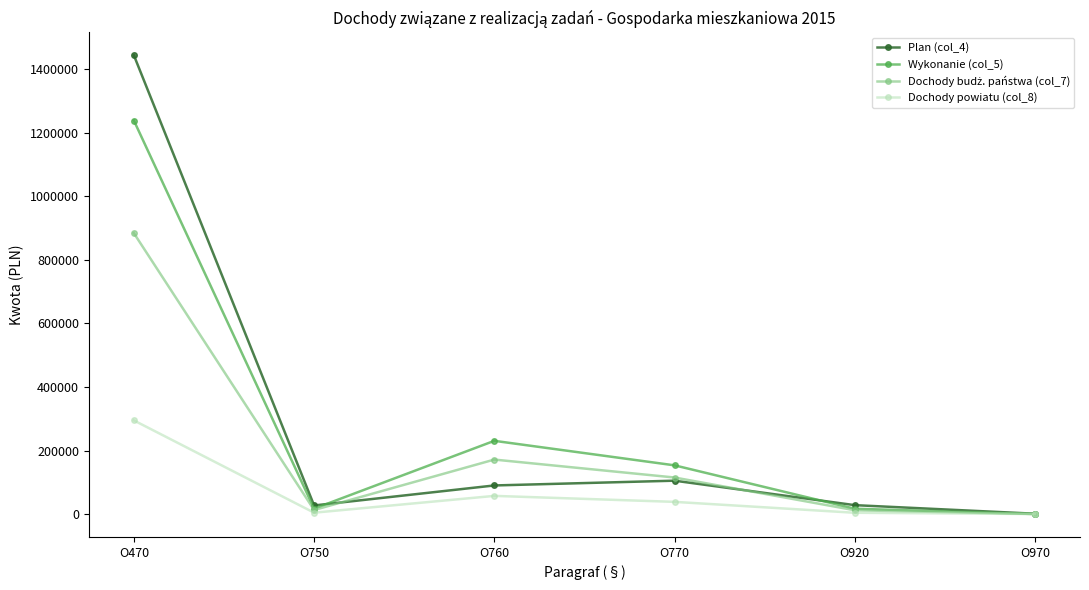

At which category does the chart reach its peak across all series?

O470